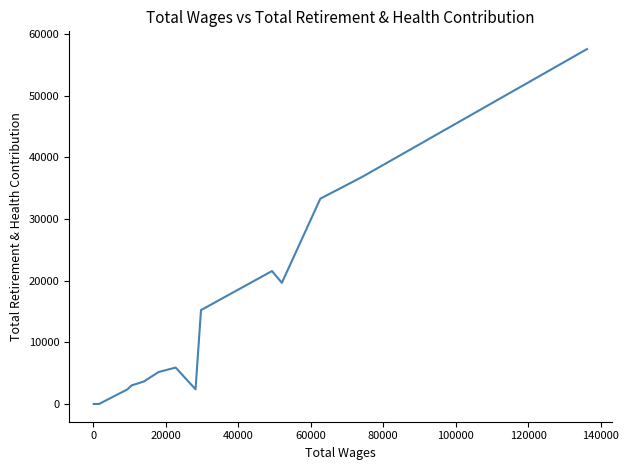

True or false: the data shows 706 at 10.

False